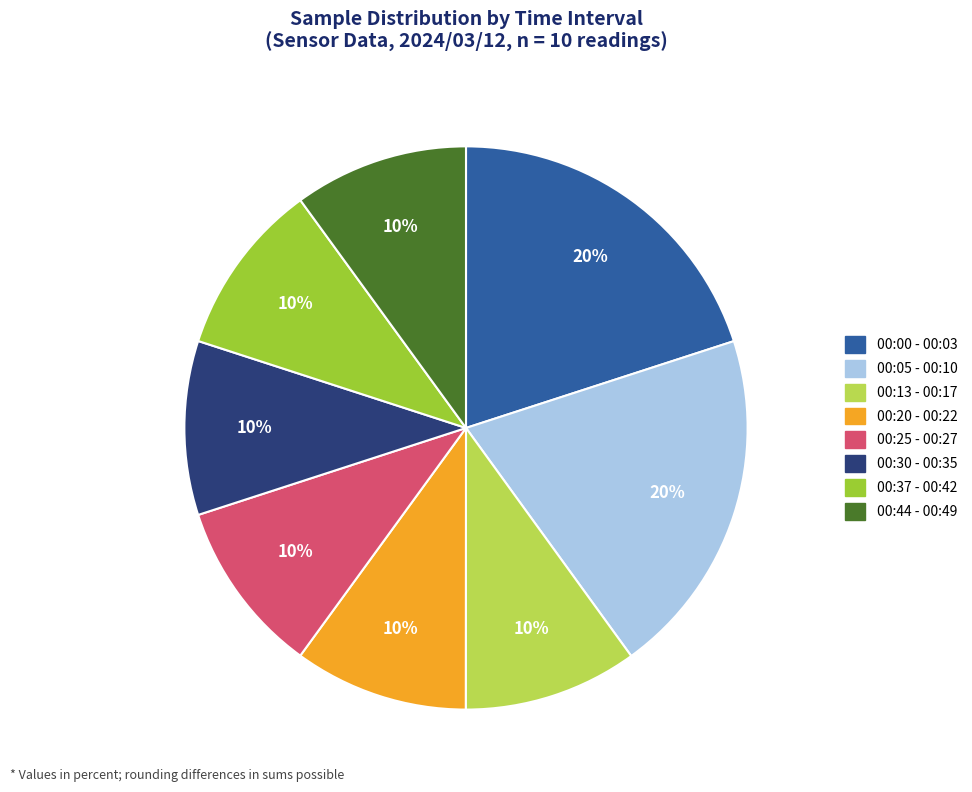

How many slices are in this pie chart?

8